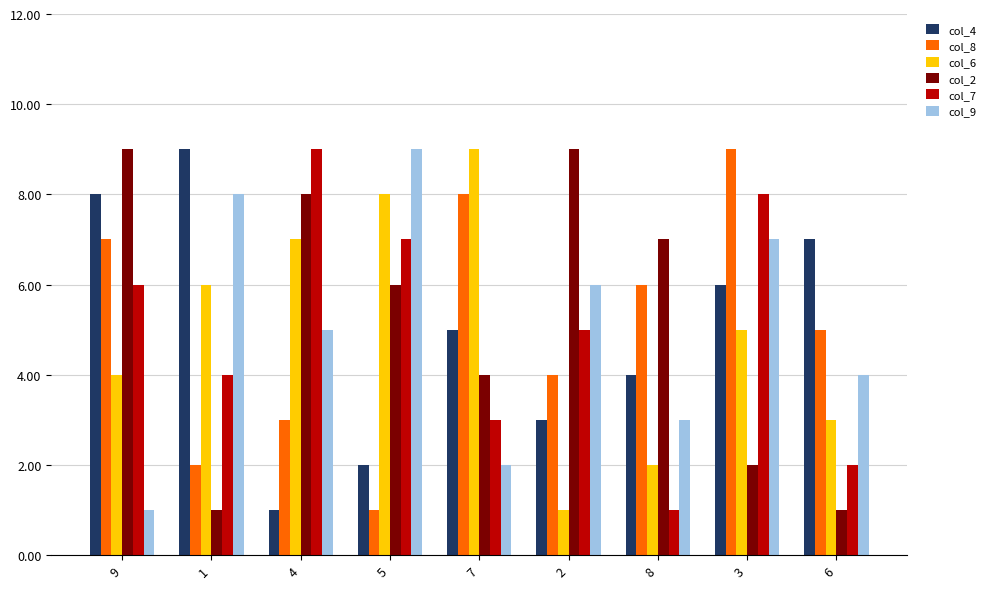

What position from the left is 6?

9